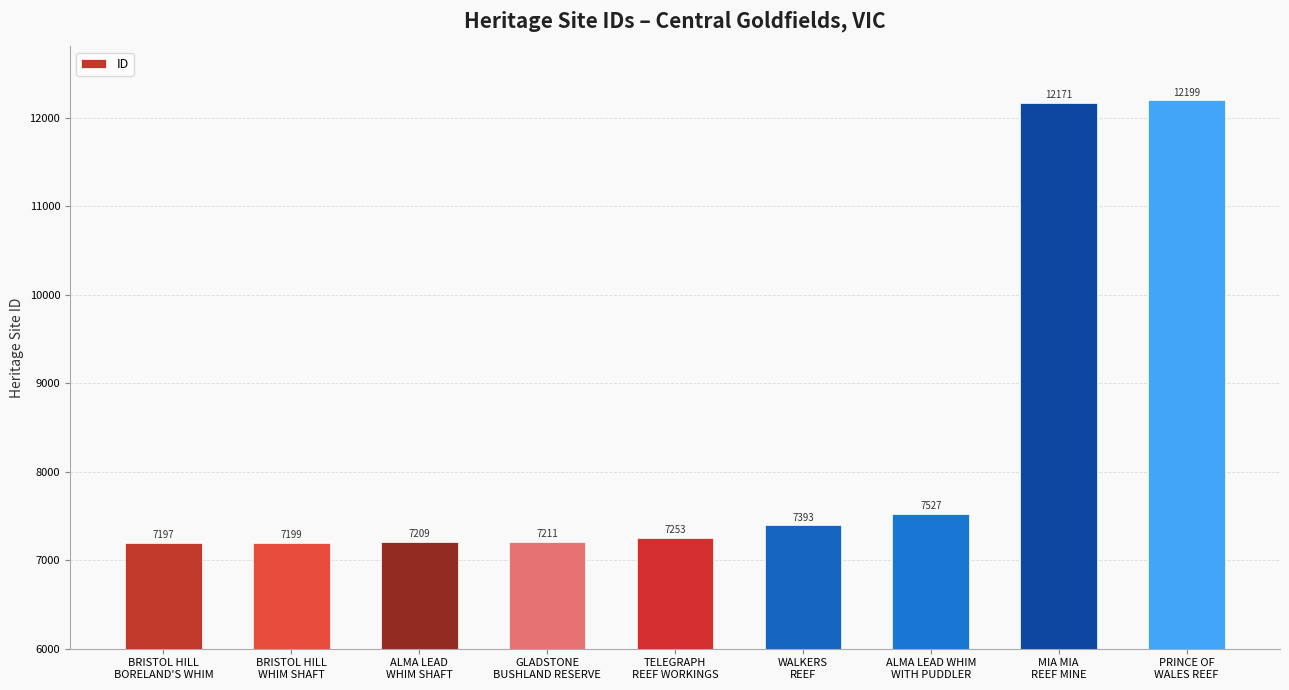

What is the change in value from WALKERS
REEF to PRINCE OF
WALES REEF?

+4806